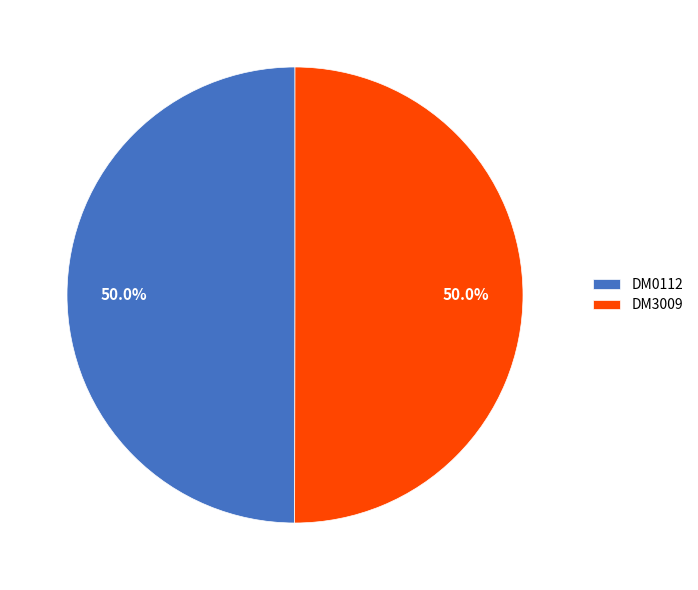

How much of the chart is everything except DM0112?

50.0%